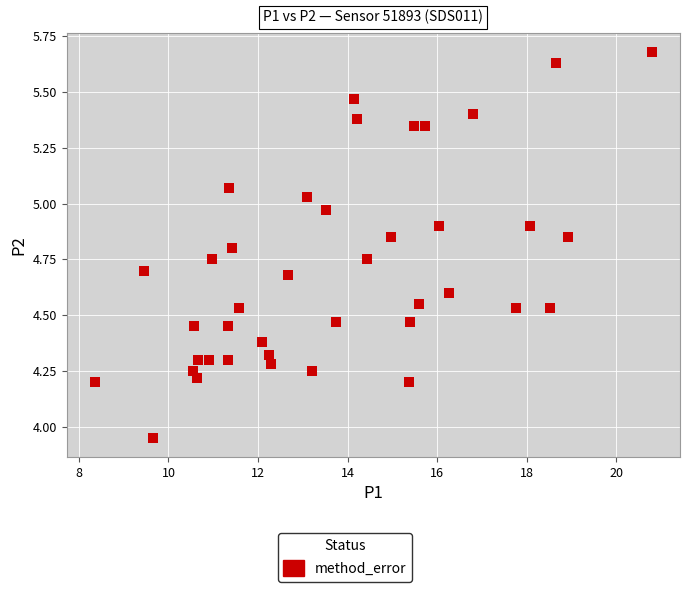

What is the range of X values (max minus min)?

12.5